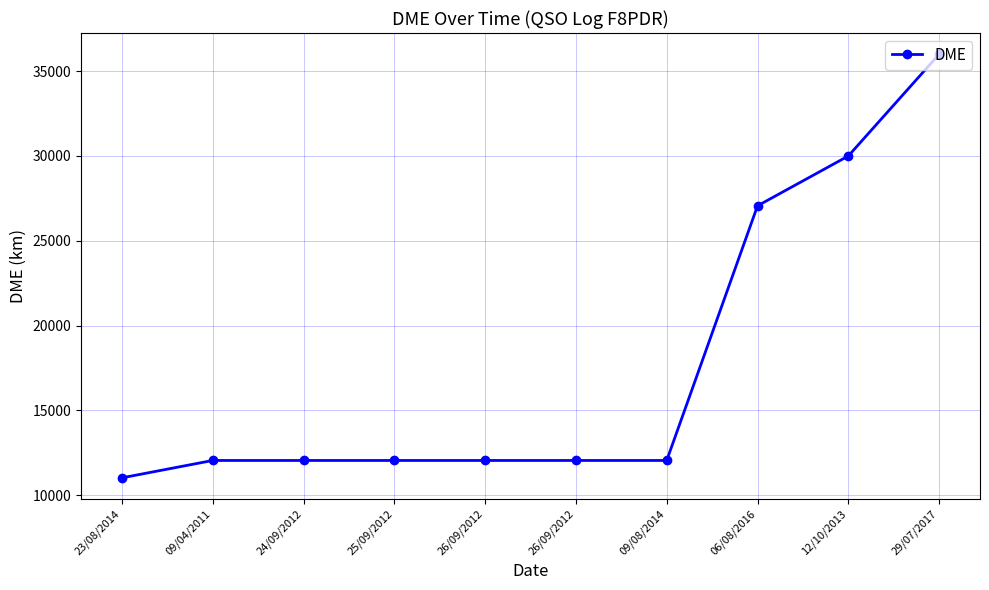

Count the number of categories in the chart.

10